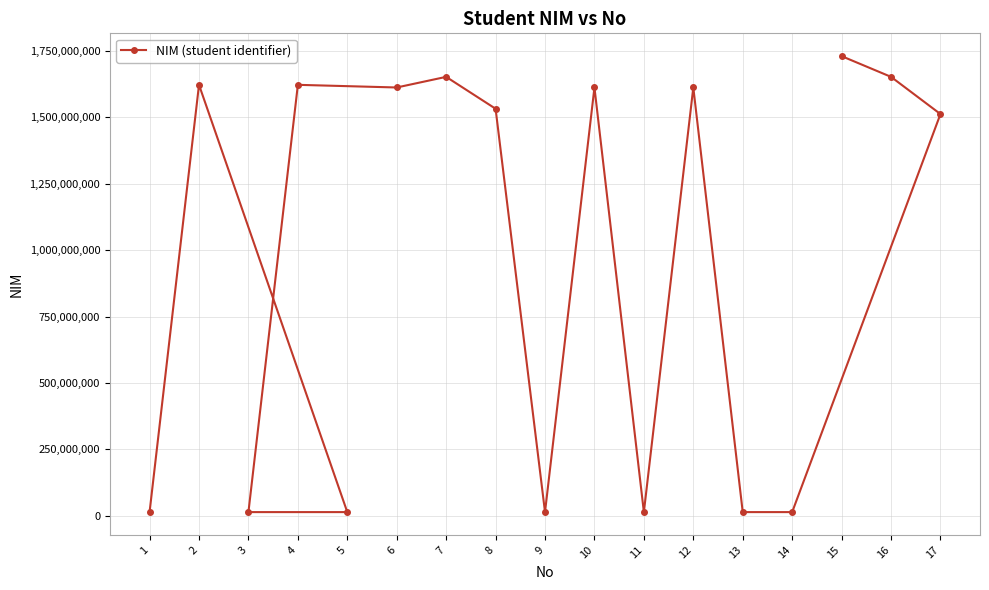

Rank the categories by value from lowest to highest.

1, 14, 9, 5, 3, 13, 11, 17, 8, 6, 10, 12, 4, 2, 7, 16, 15